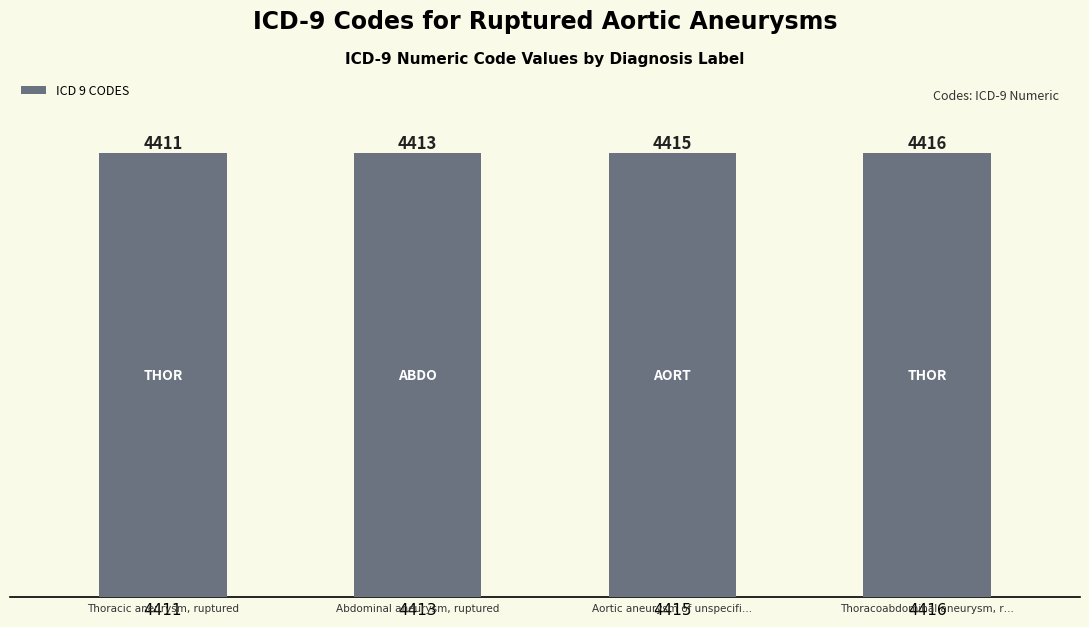

The value at 4413 is 4413. True or false?

True